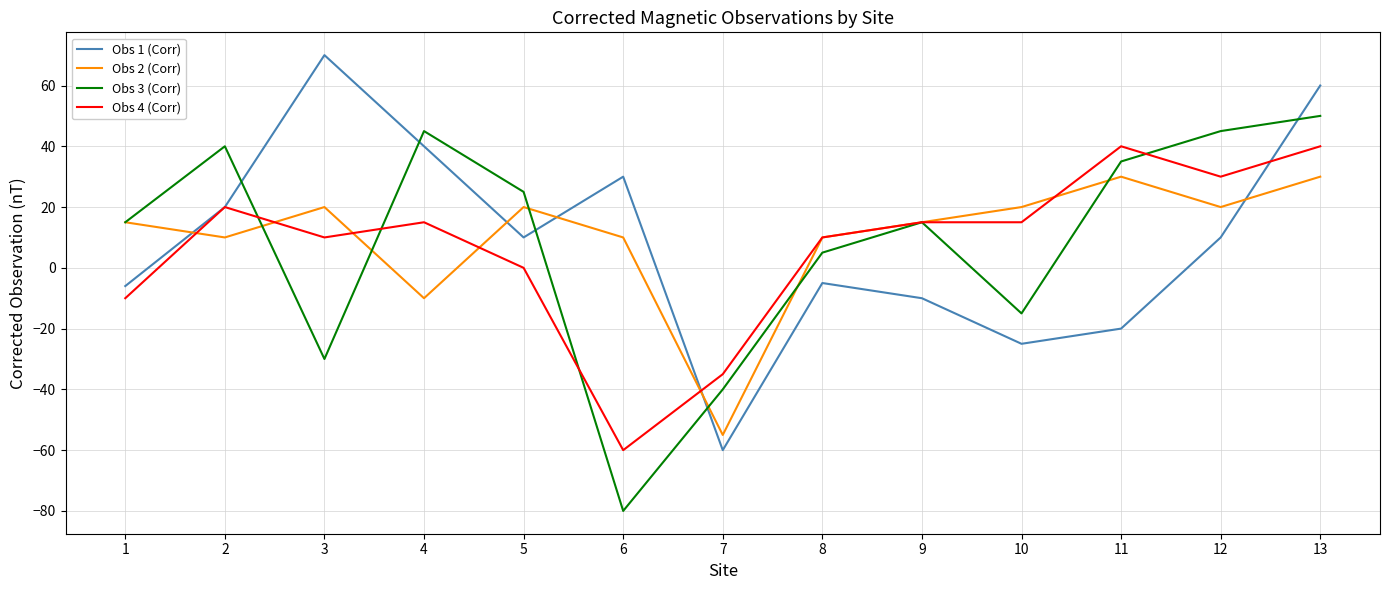

What are all the series names shown in the legend?

Obs 1 (Corr), Obs 2 (Corr), Obs 3 (Corr), Obs 4 (Corr)